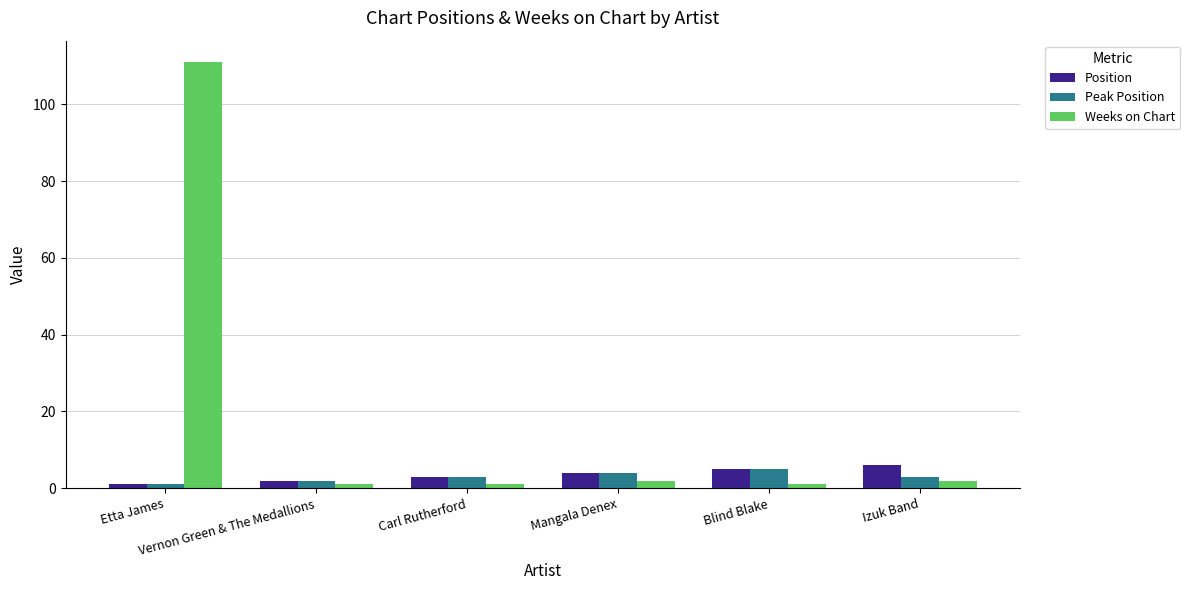

What is the label of the 1st bar from the right?

Izuk Band